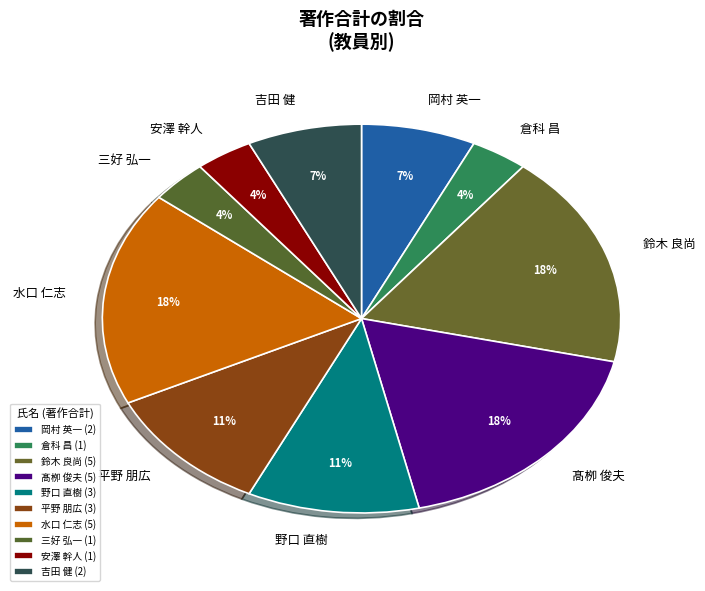

Between 安澤 幹人 and 鈴木 良尚, which is larger?

鈴木 良尚